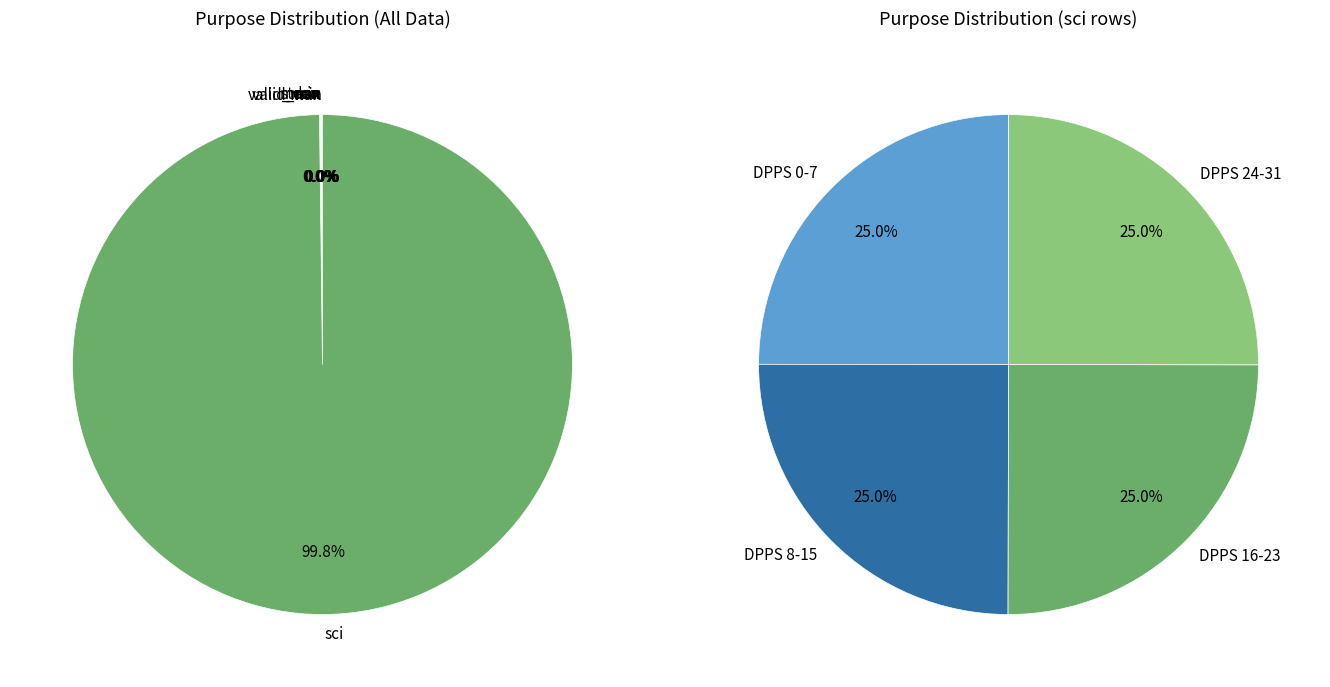

How many slices are in this pie chart?

7